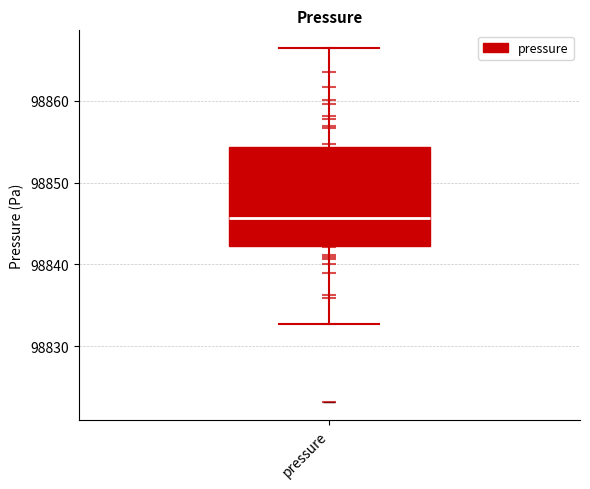

Transcribe this box plot: give where the median line is, the range the box spans, and where the two whiskers end, as read against the y-axis. The values are not printed on the chart, so give them approximately, as read against the axis.

median 98846, box 98842 to 98854, whiskers 98833 to 98866